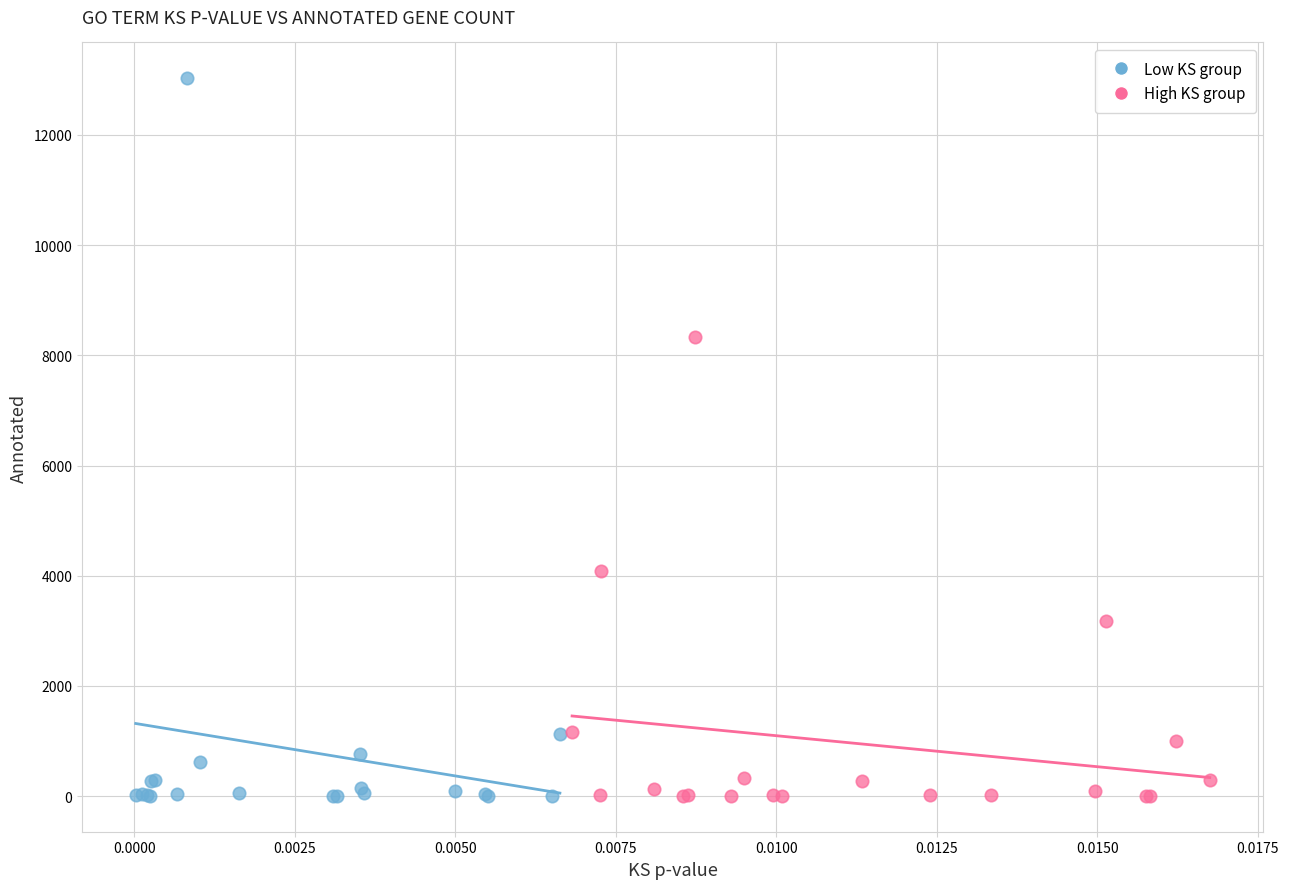

Which series has the widest spread of Y values?

Low KS group